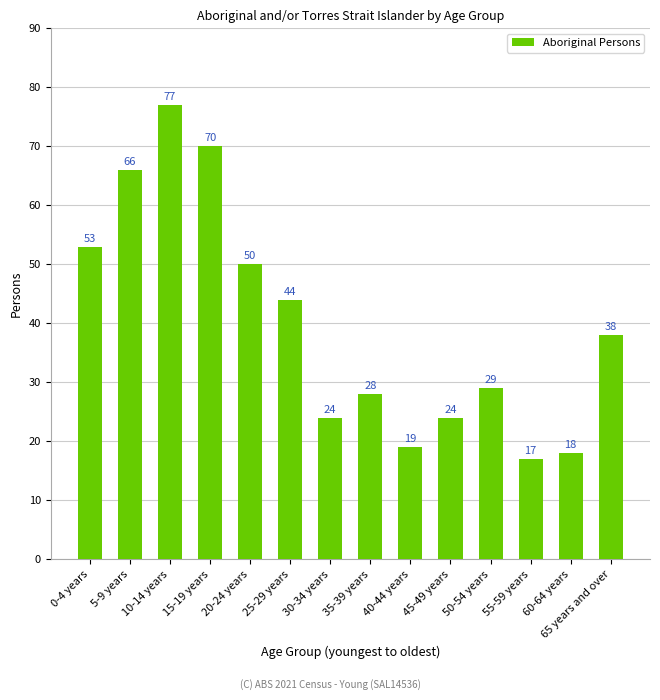

Read the value at 65 years and over, to the nearest 10.

40